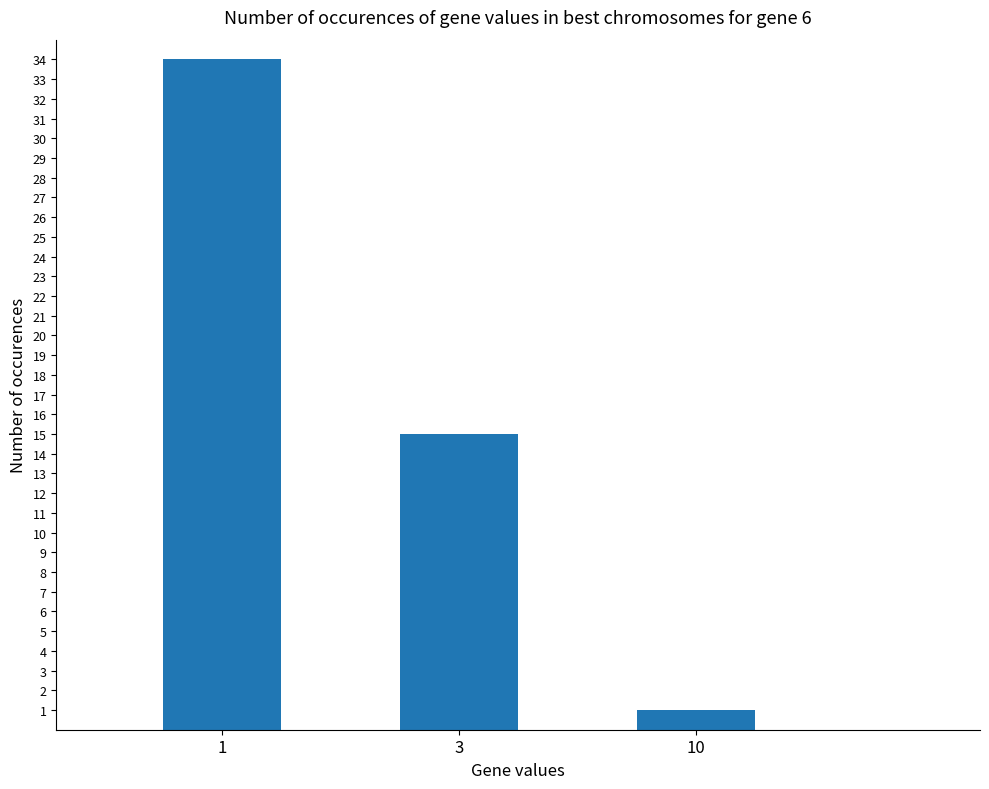

Reading right to left, transcribe all the data shown in this chart.

10=1	3=15	1=34